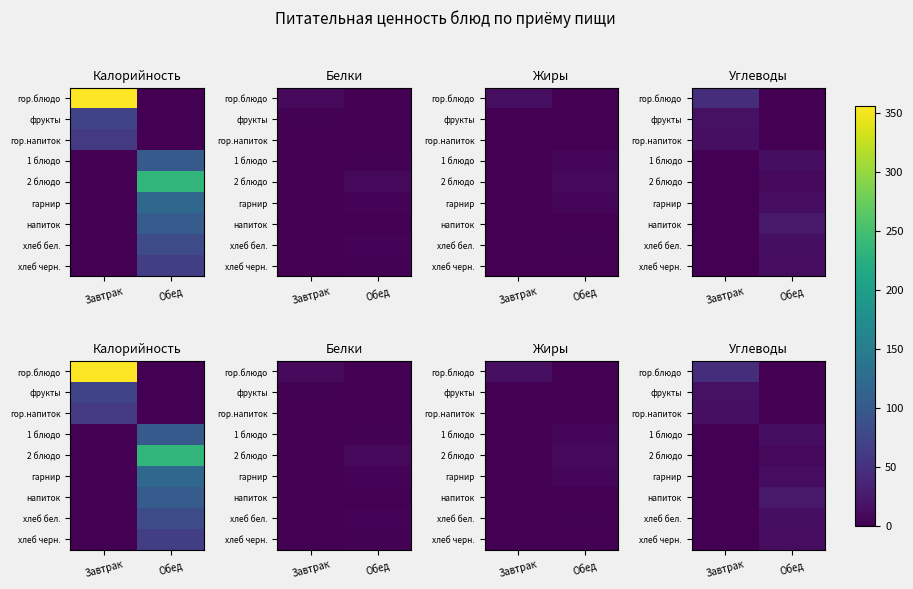

What is the total value across all series at Завтрак?

77.7